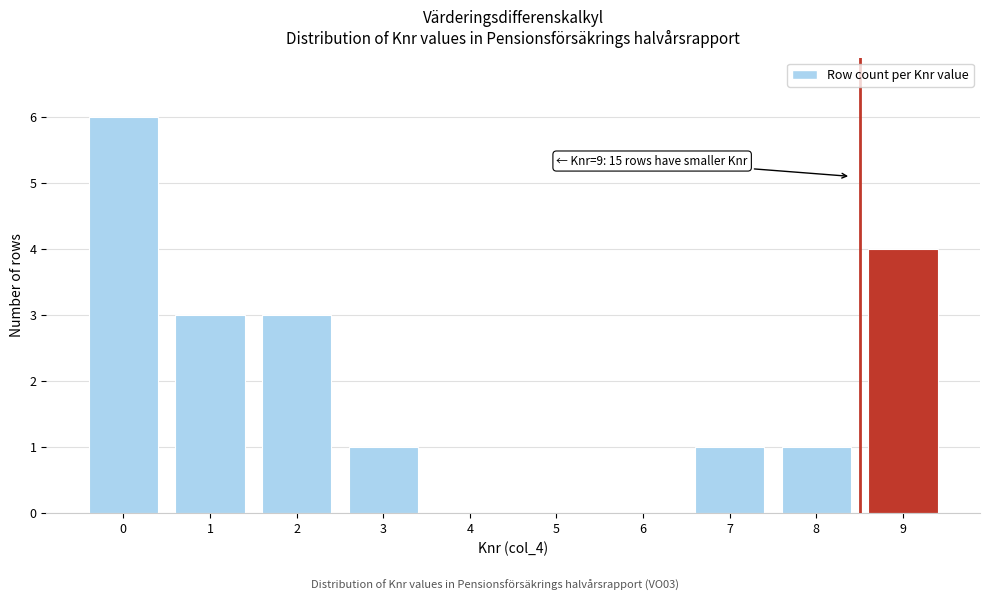

Reading right to left, transcribe all the data shown in this chart.

9=4	8=1	7=1	6=0	5=0	4=0	3=1	2=3	1=3	0=6